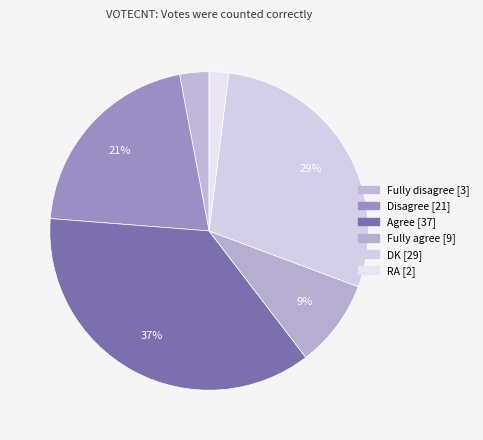

What percentage is the Fully disagree slice, to the nearest percent?

3%